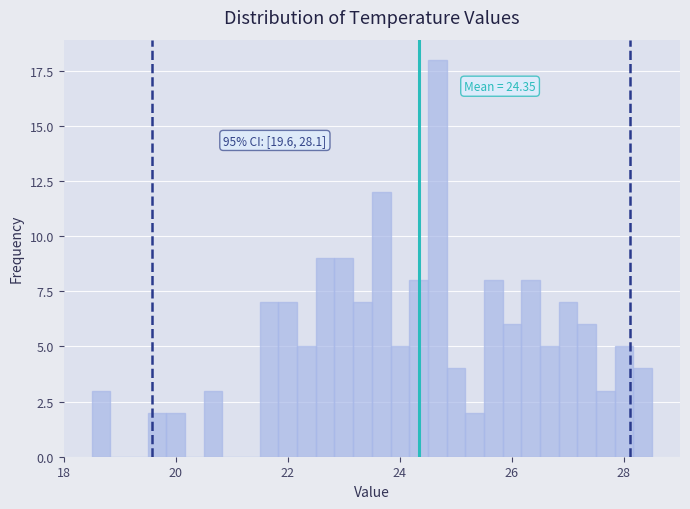

Around what value on the x-axis is the tallest bar? Give the approximate position of its centre, as read against the axis.

24.6